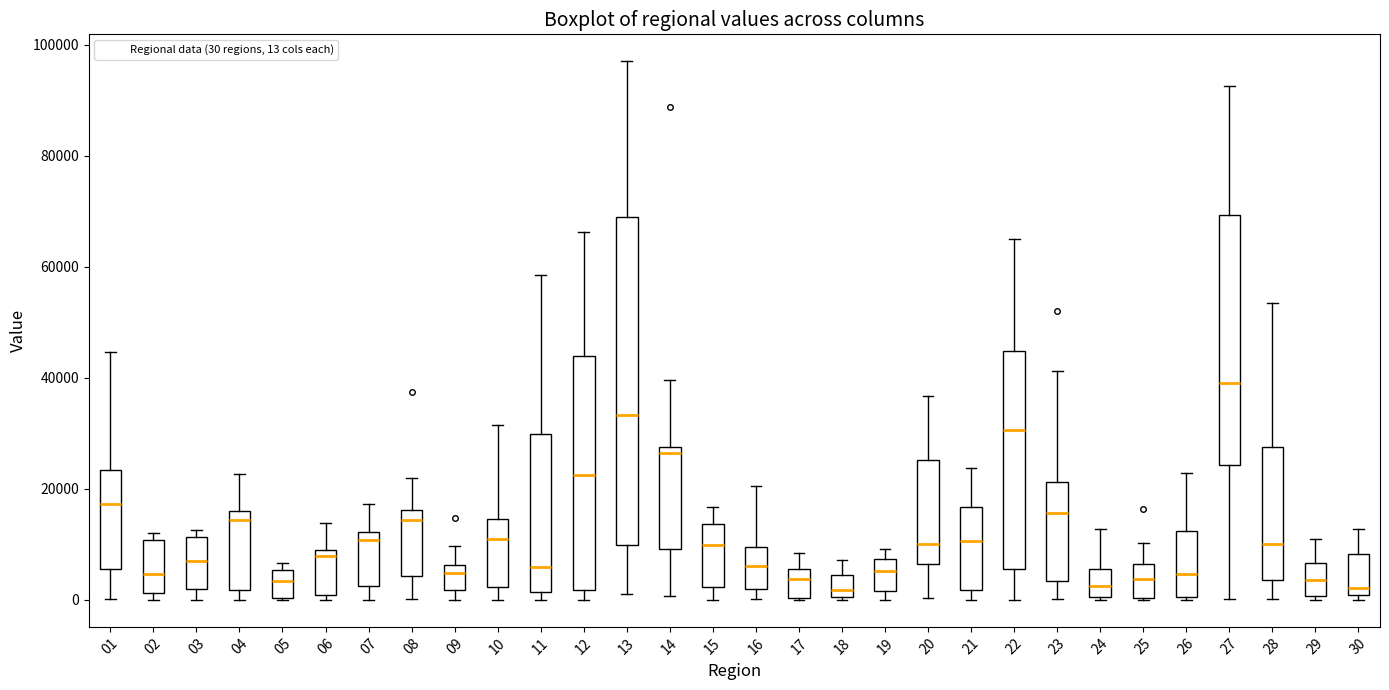

Which box is the tallest, from its lower edge to its upper edge?

13